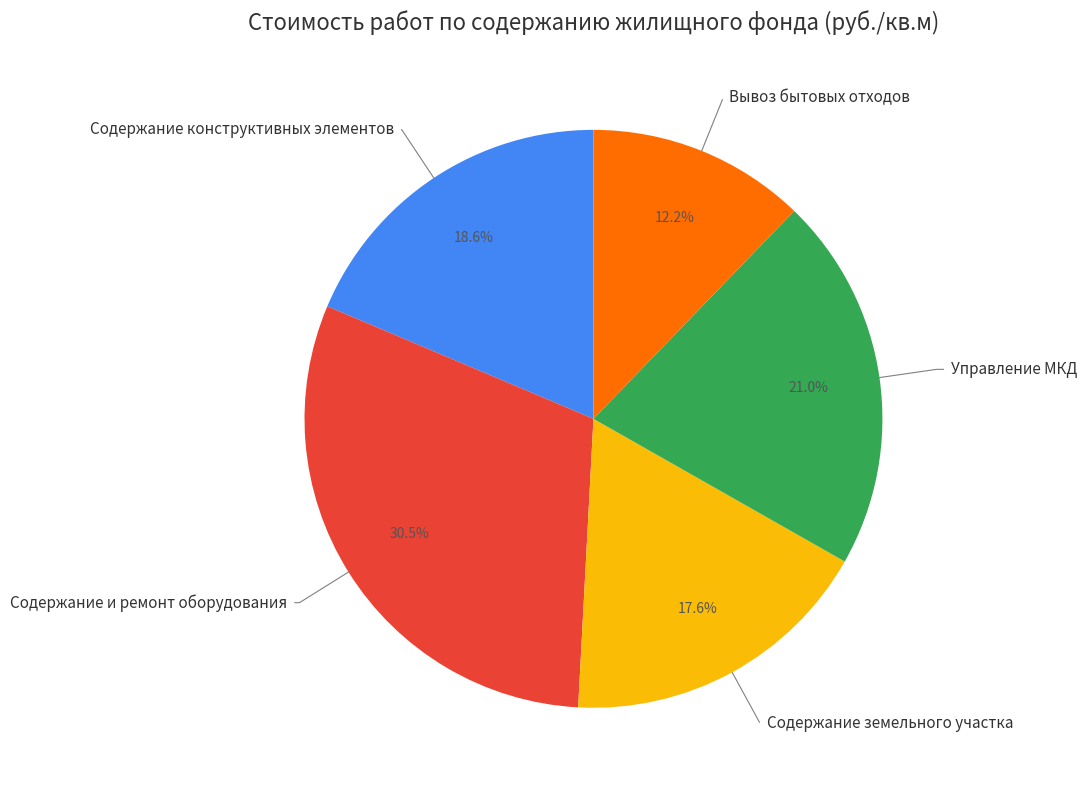

To the nearest percent, what is the average slice percentage?

20%